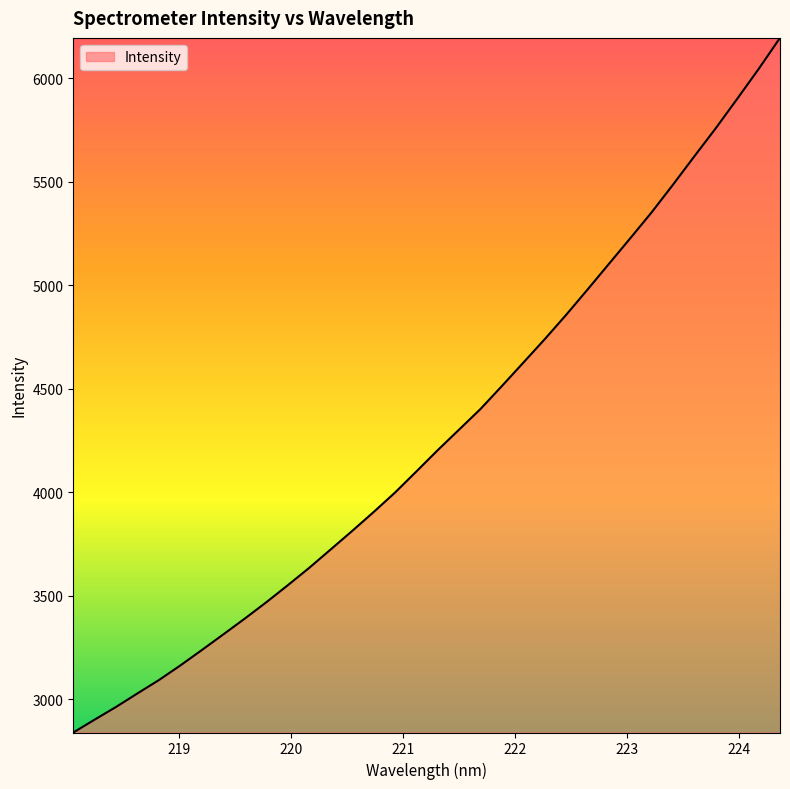

What is the difference between the maximum and minimum values?

3357.8